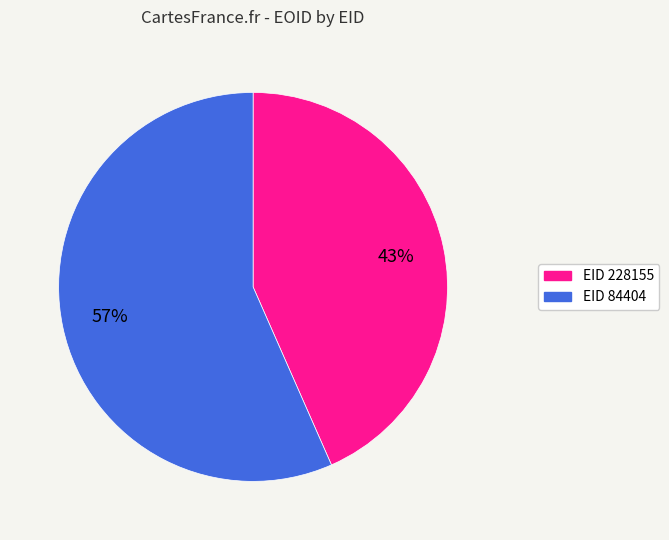

Does any single category account for the majority?

Yes